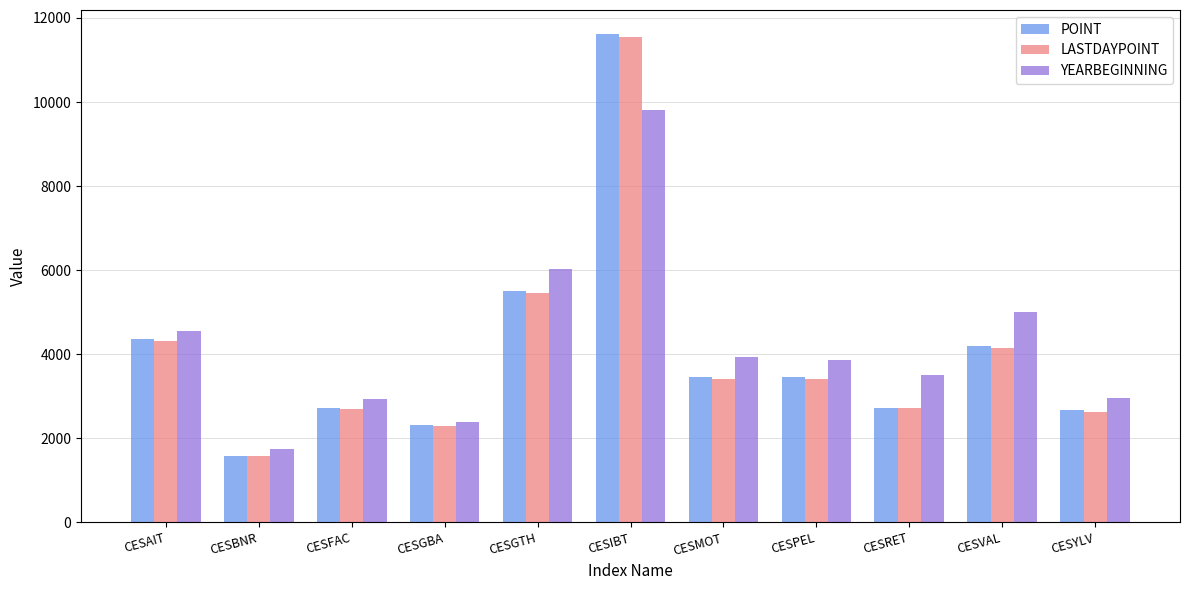

Which series changed the most between CESMOT and CESVAL?

YEARBEGINNING